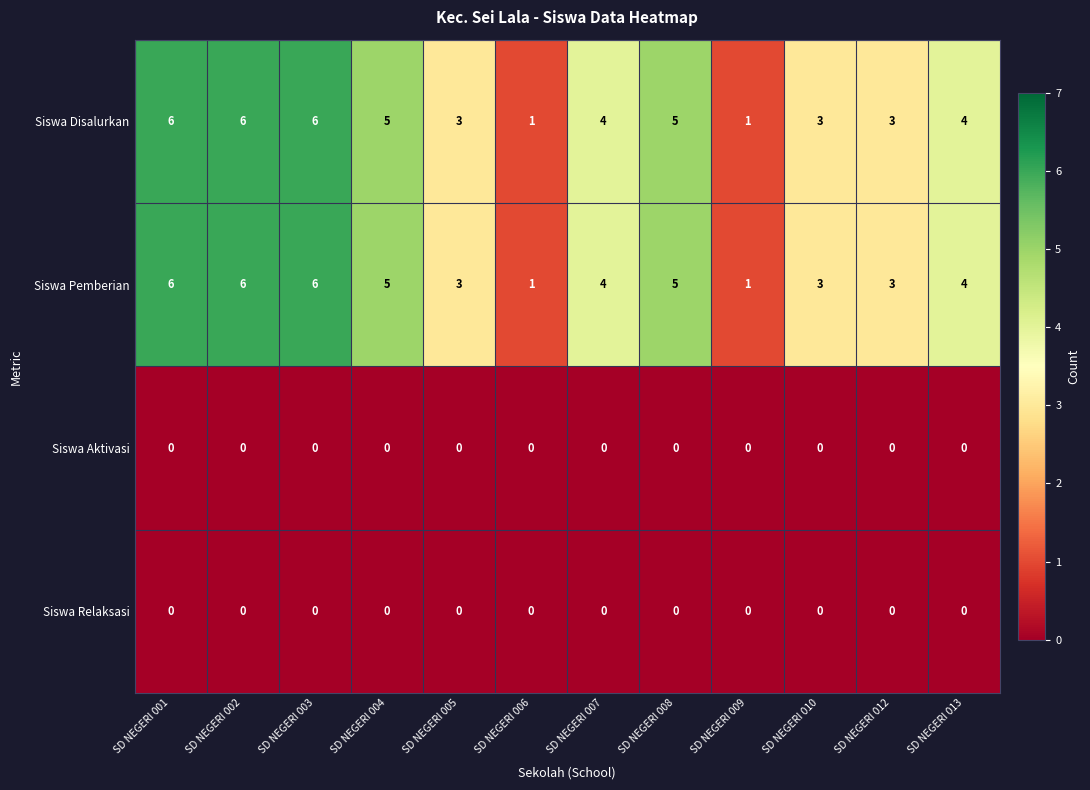

Where does the Siswa Pemberian series first go above 4?

SD NEGERI 001